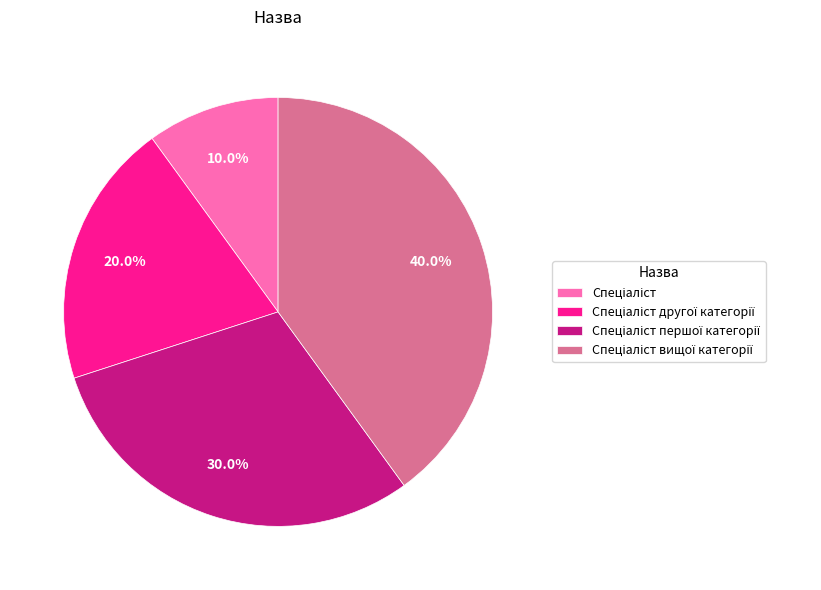

Is there a majority slice in this chart?

No